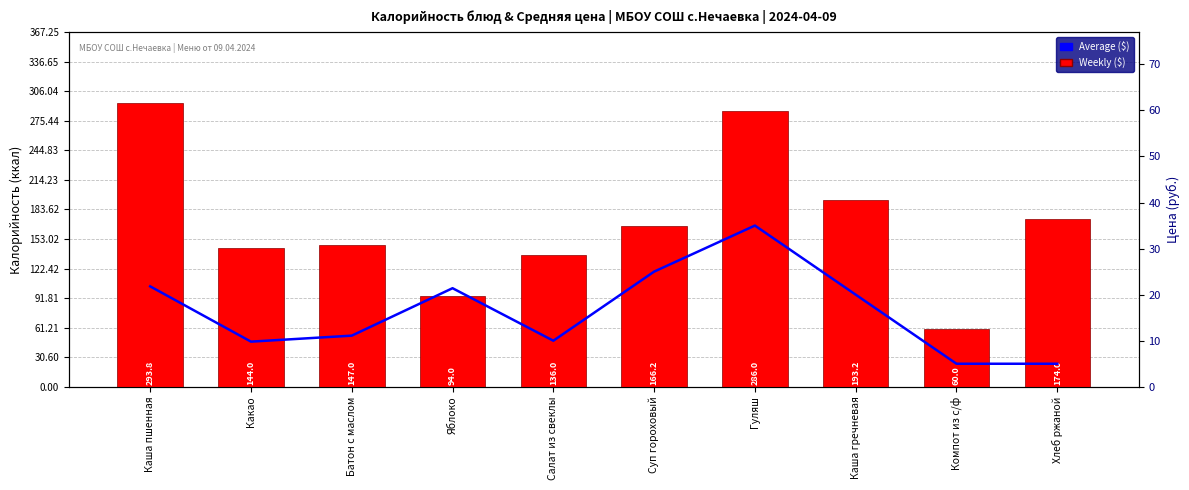

Which category has the highest value across all series?

Каша пшенная